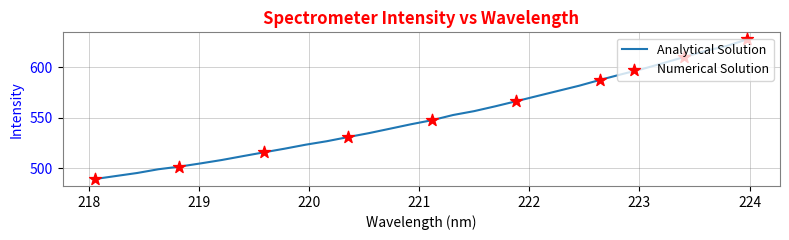

What is the difference between the maximum and minimum values?

138.6